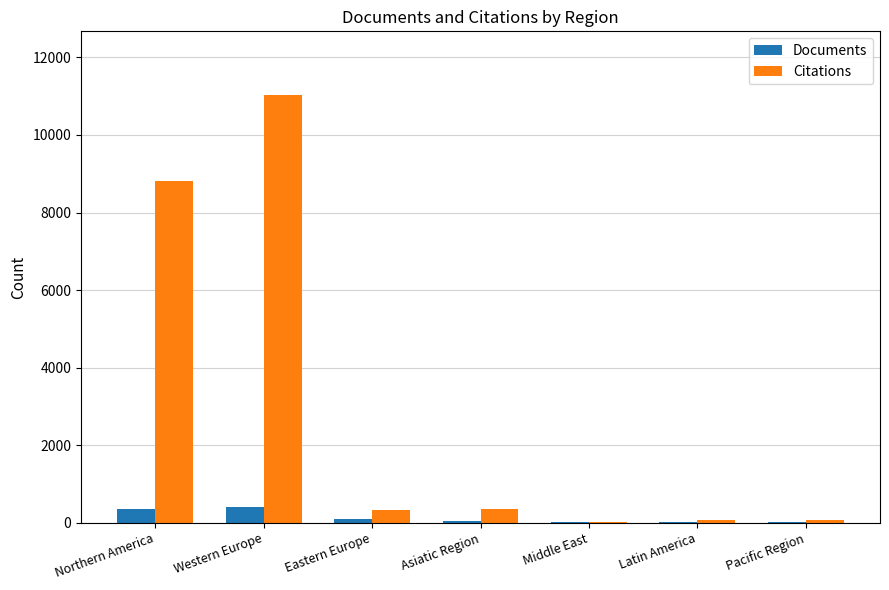

At which category is the sum across all series the highest?

Western Europe